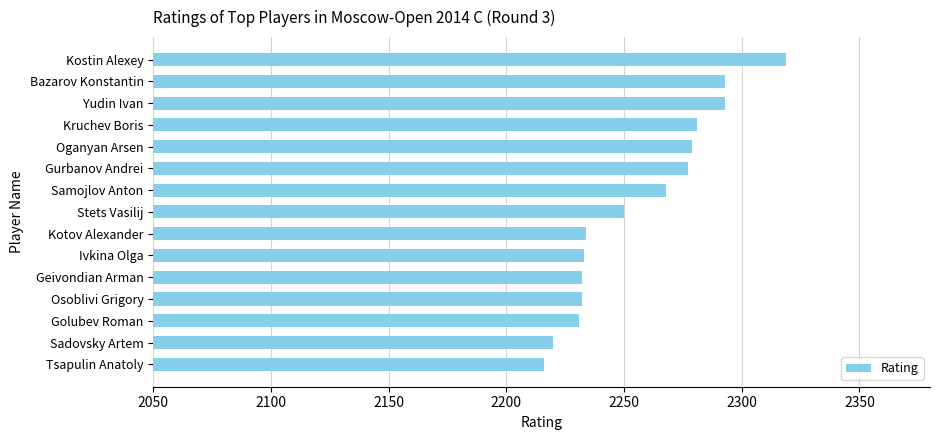

What is the change in value from Bazarov Konstantin to Stets Vasilij?

-43